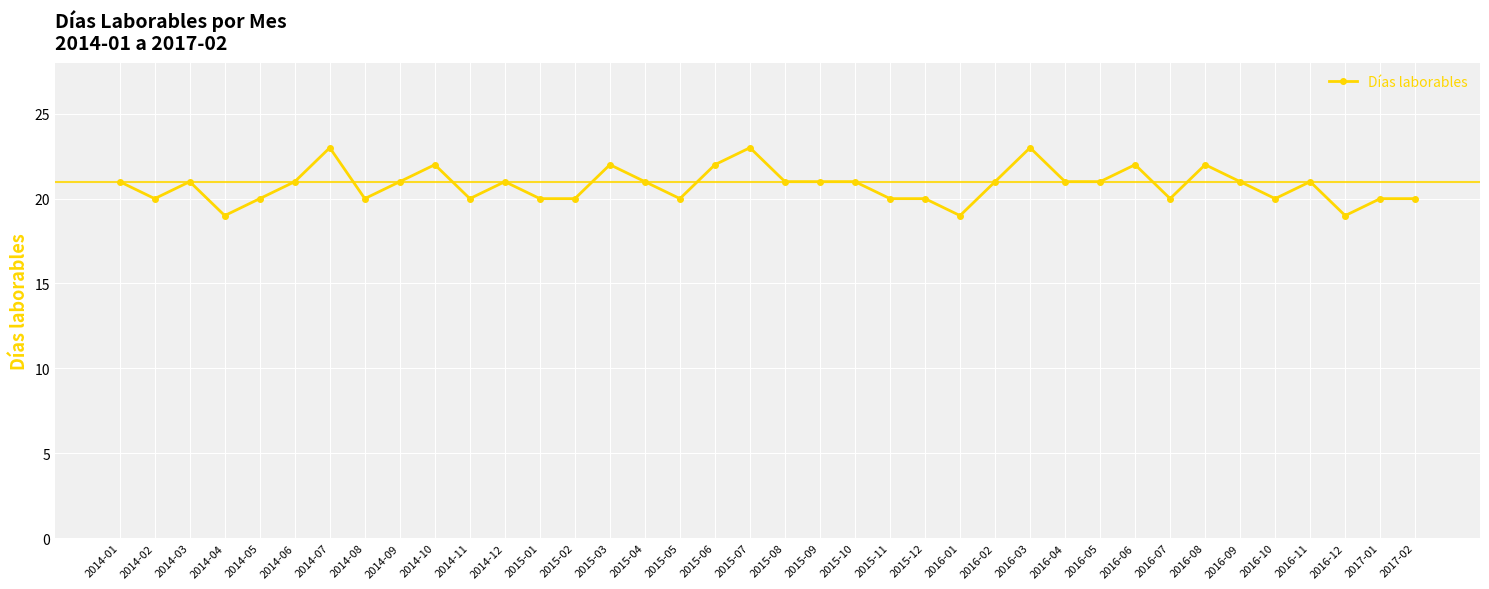

Where is the first local minimum?

2014-02